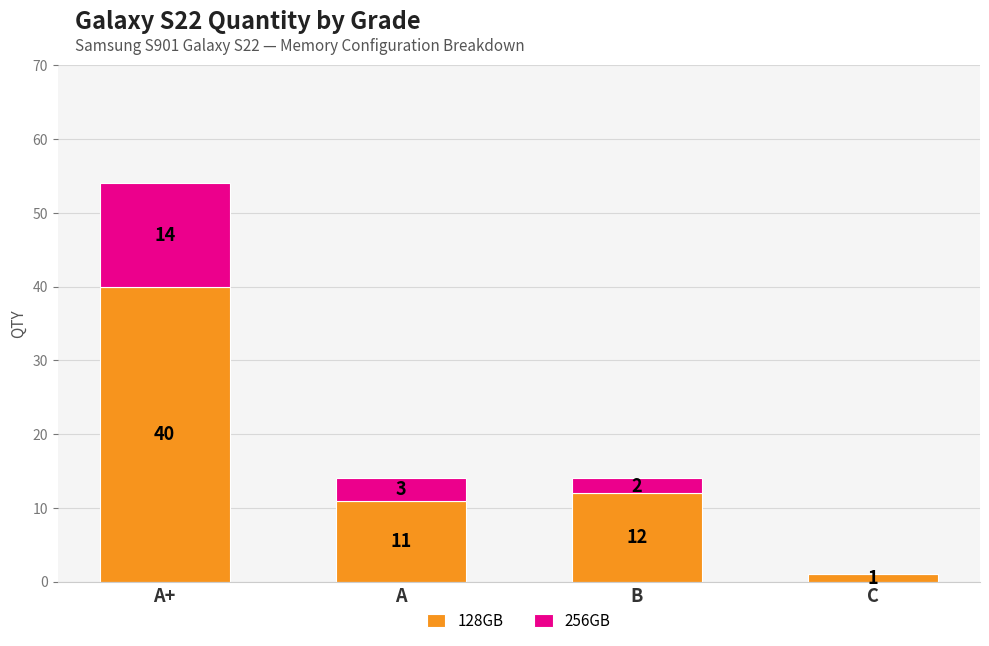

True or false: 128GB has a value of 40 at A+.

True